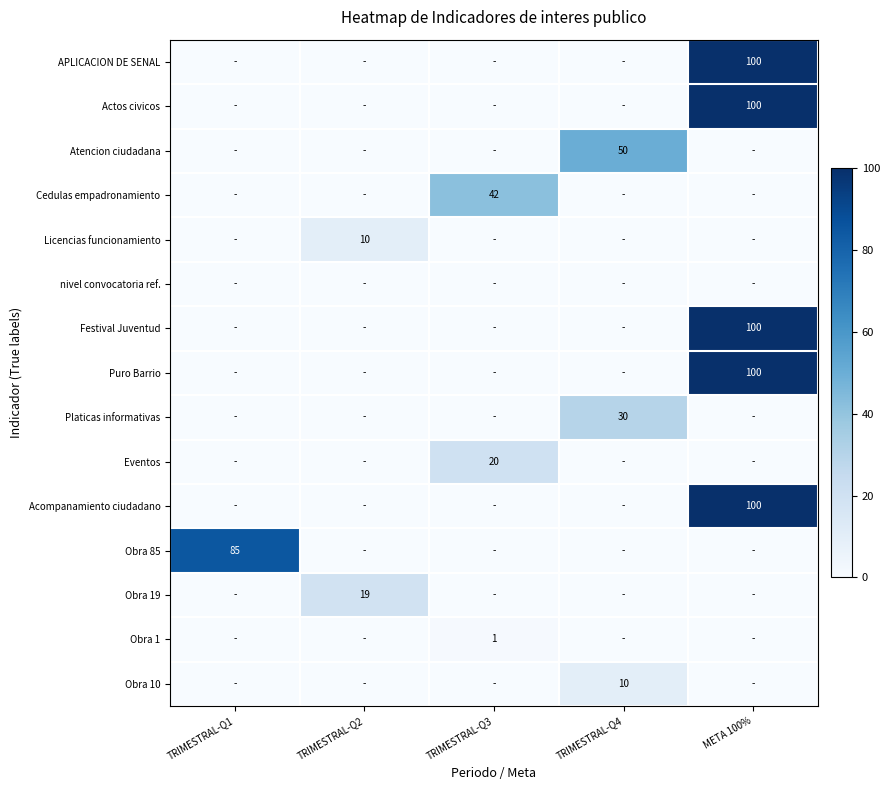

True or false: Cedulas empadronamiento has a value of 42 at TRIMESTRAL-Q3.

True